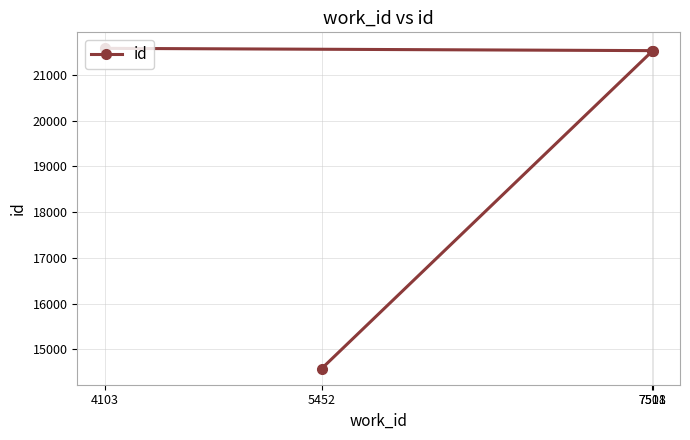

How many lines are shown in the chart?

1